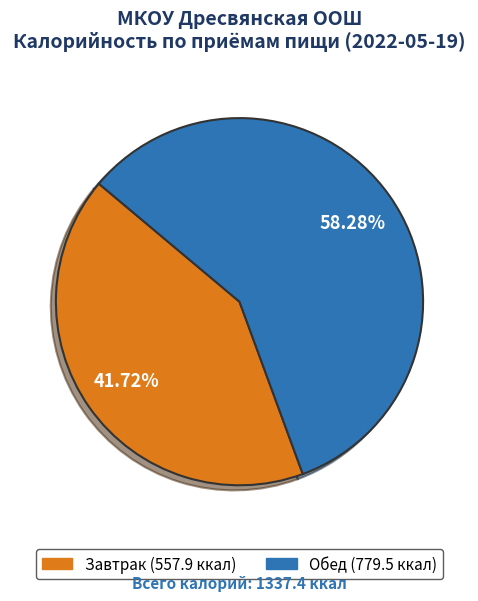

Which category has the biggest portion of the pie?

Обед